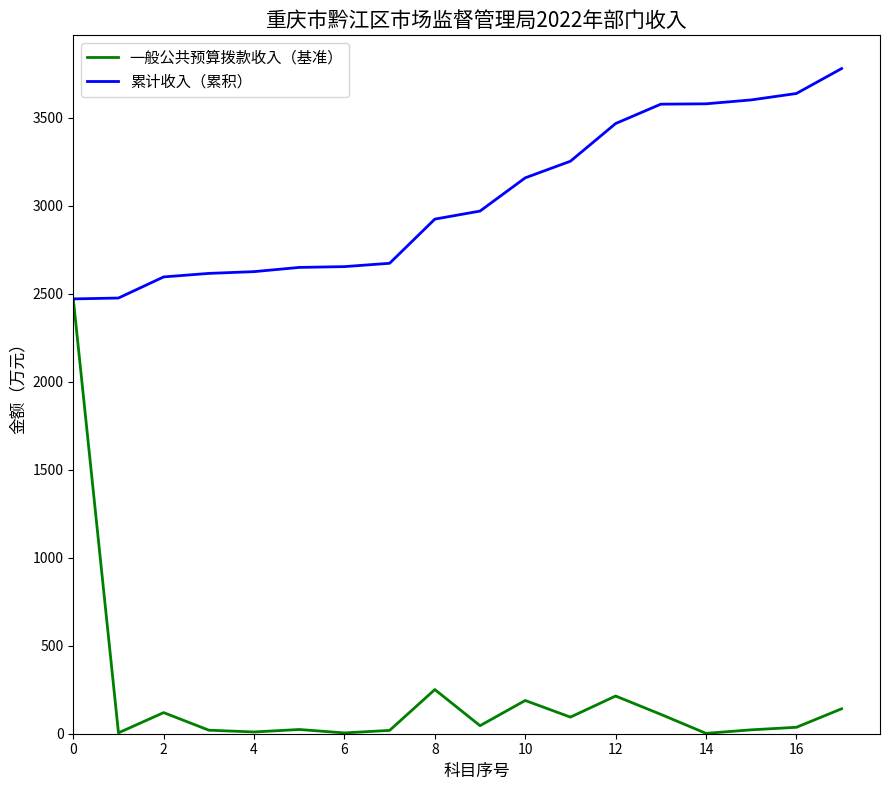

How many series are shown in this chart?

2